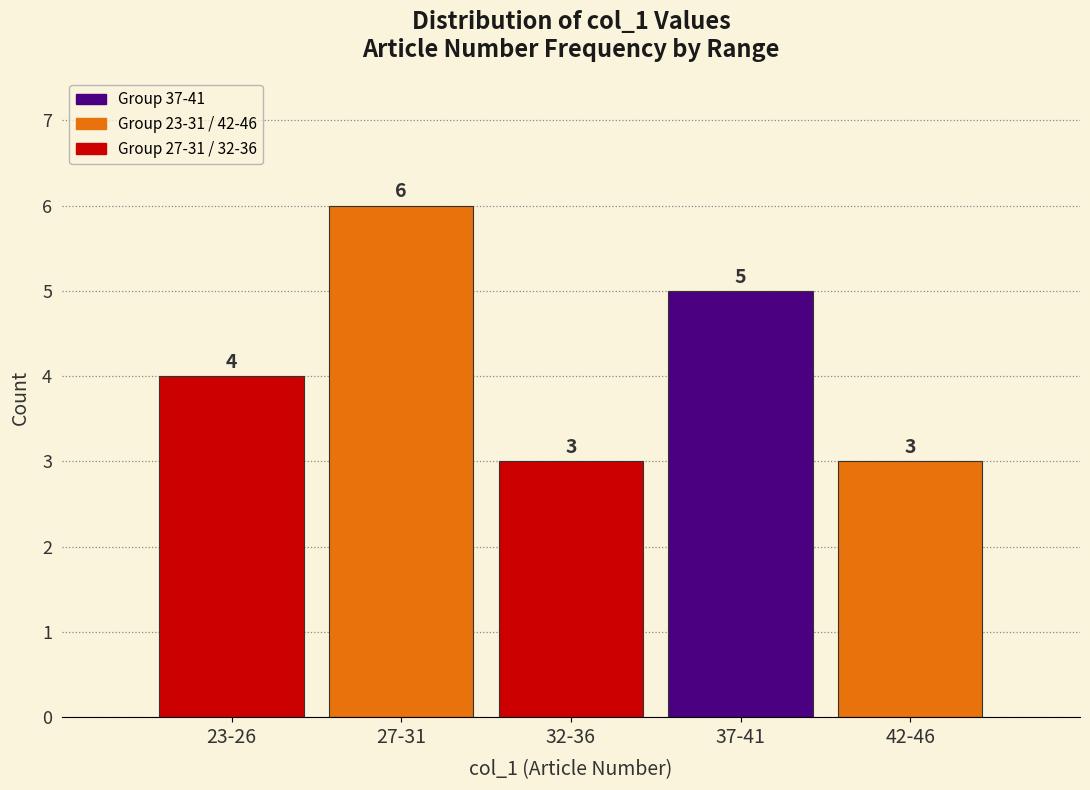

Reading left to right, extract all data points from this chart.

4	6	3	5	3